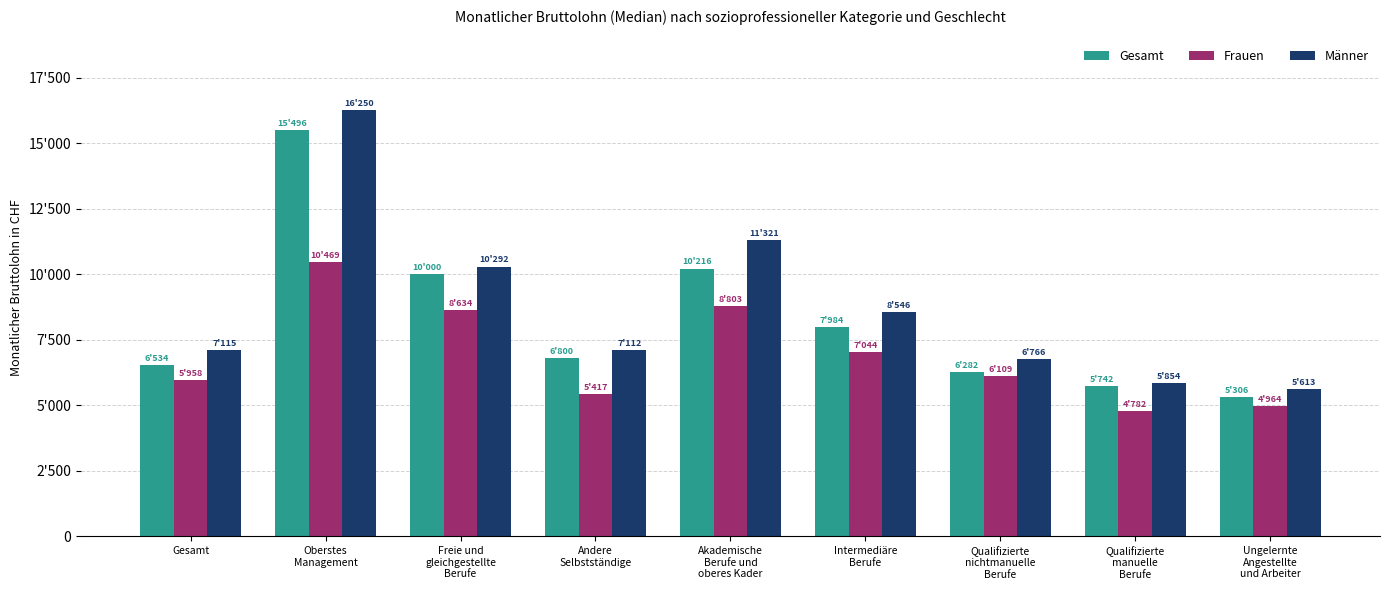

At which category is the sum across all series the highest?

Oberstes
Management